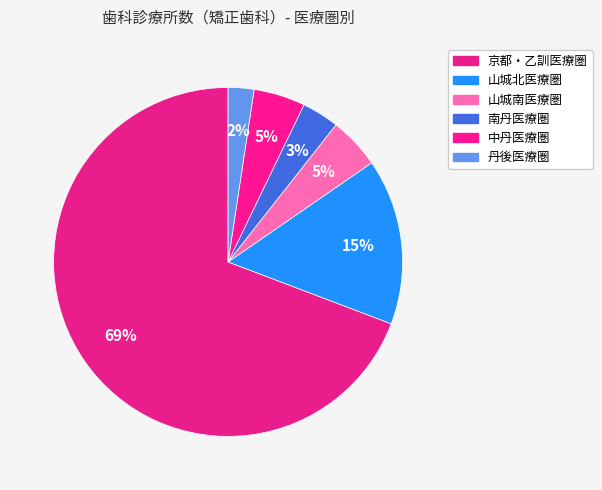

What percentage do 南丹医療圏 and 山城南医療圏 together represent?

8.2%